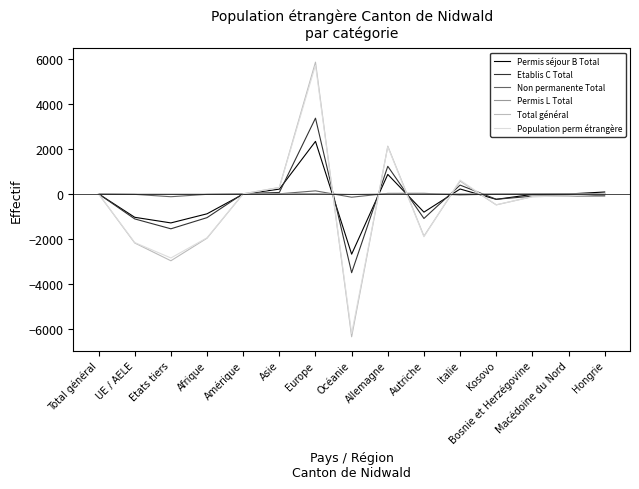

Between Europe and Macédoine du Nord, which series saw the biggest shift?

Total général